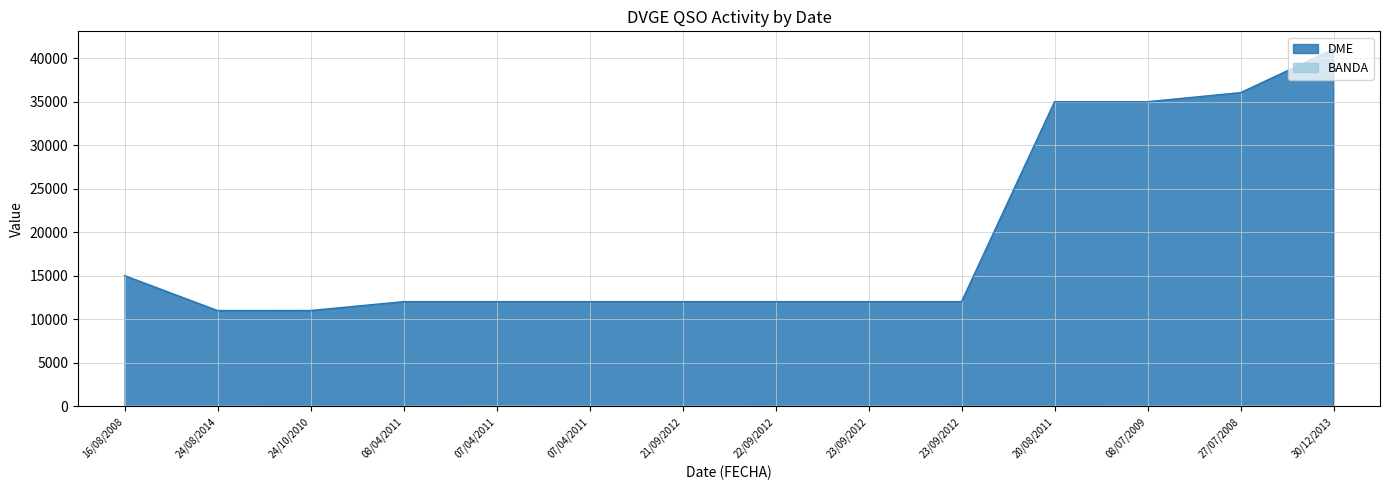

At which label does DME first exceed 12040?

16/08/2008